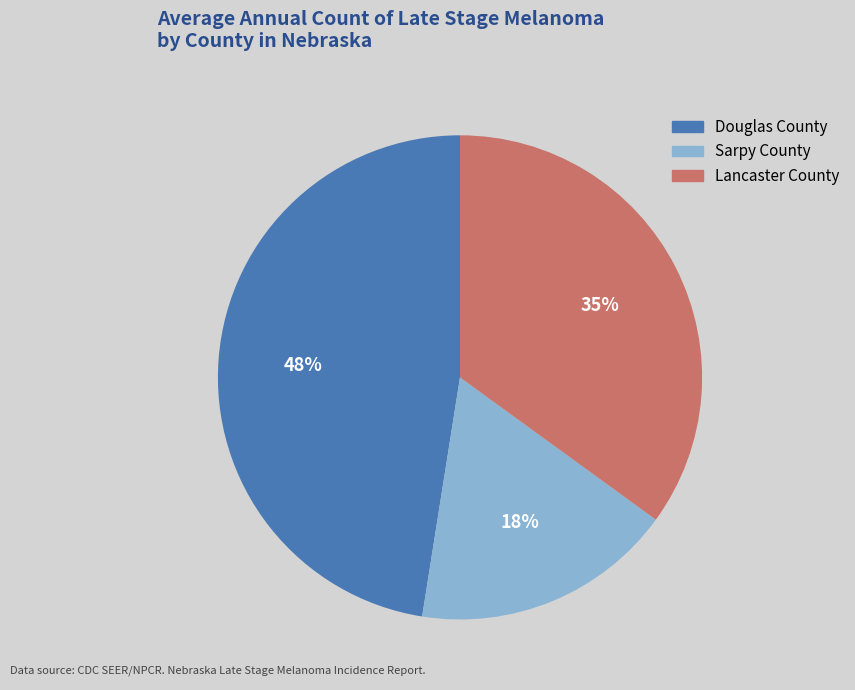

To the nearest percent, what is the average slice percentage?

33%